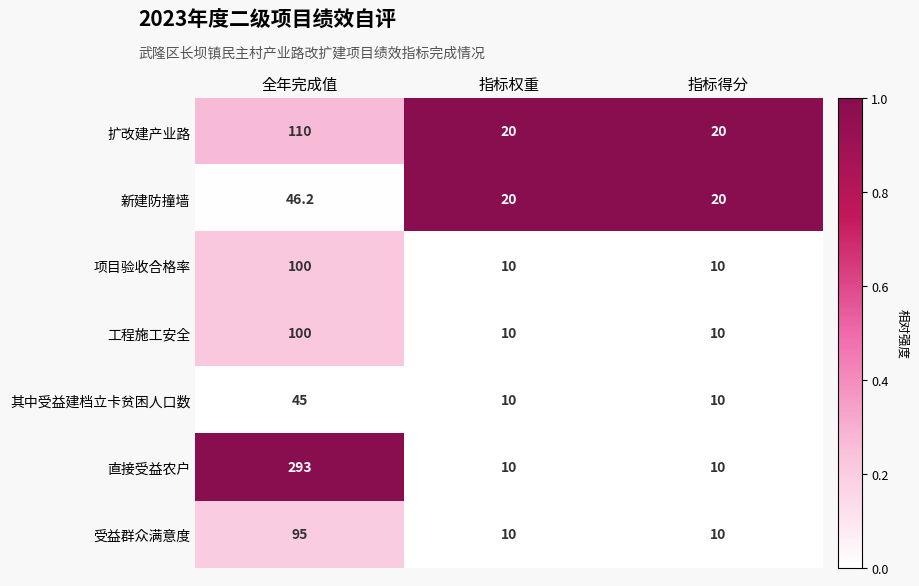

Reading right to left, what are all the values shown in this chart?

扩改建产业路: 20.0	20.0	110.0
新建防撞墙: 20.0	20.0	46.2
项目验收合格率: 10.0	10.0	100.0
工程施工安全: 10.0	10.0	100.0
其中受益建档立卡贫困人口数: 10.0	10.0	45.0
直接受益农户: 10.0	10.0	293.0
受益群众满意度: 10.0	10.0	95.0